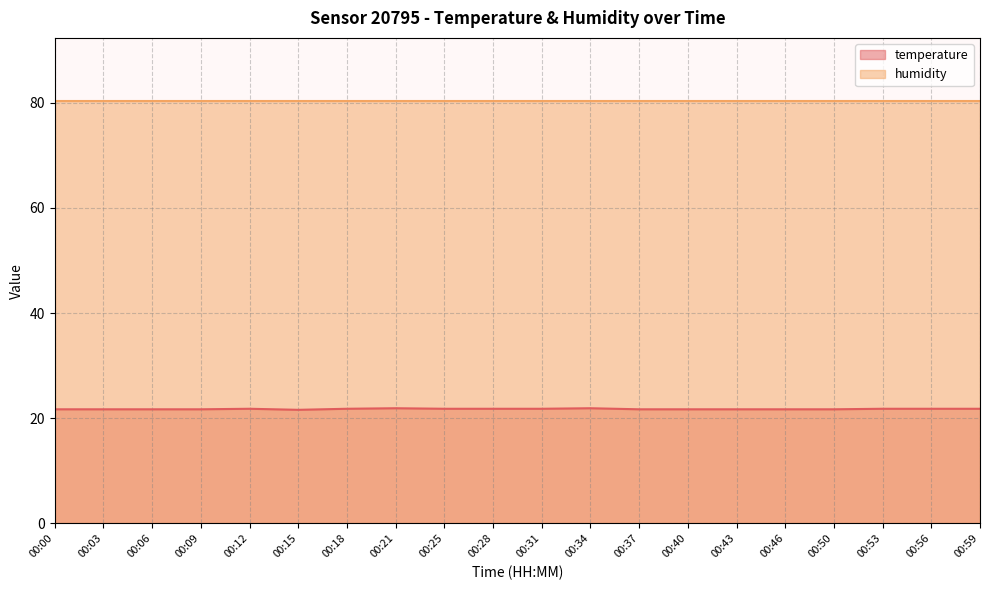

Reading left to right, what are all the values shown in this chart?

00:00=21.7	00:03=21.7	00:06=21.7	00:09=21.7	00:12=21.8	00:15=21.6	00:18=21.8	00:21=21.9	00:25=21.8	00:28=21.8	00:31=21.8	00:34=21.9	00:37=21.7	00:40=21.7	00:43=21.7	00:46=21.7	00:50=21.7	00:53=21.8	00:56=21.8	00:59=21.8